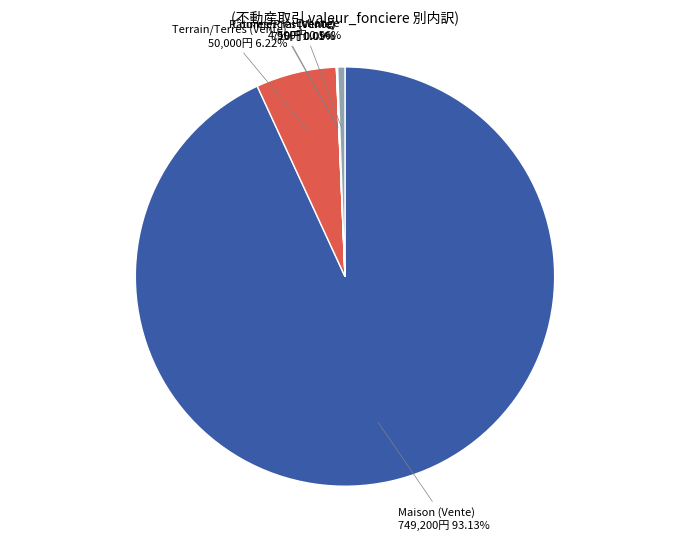

Which slice is the largest?

Maison (Vente)